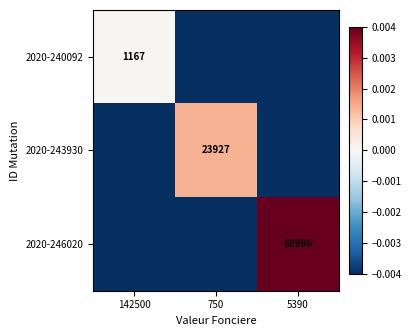

List the labels in order of 2020-240092 value, smallest first.

750, 5390, 142500